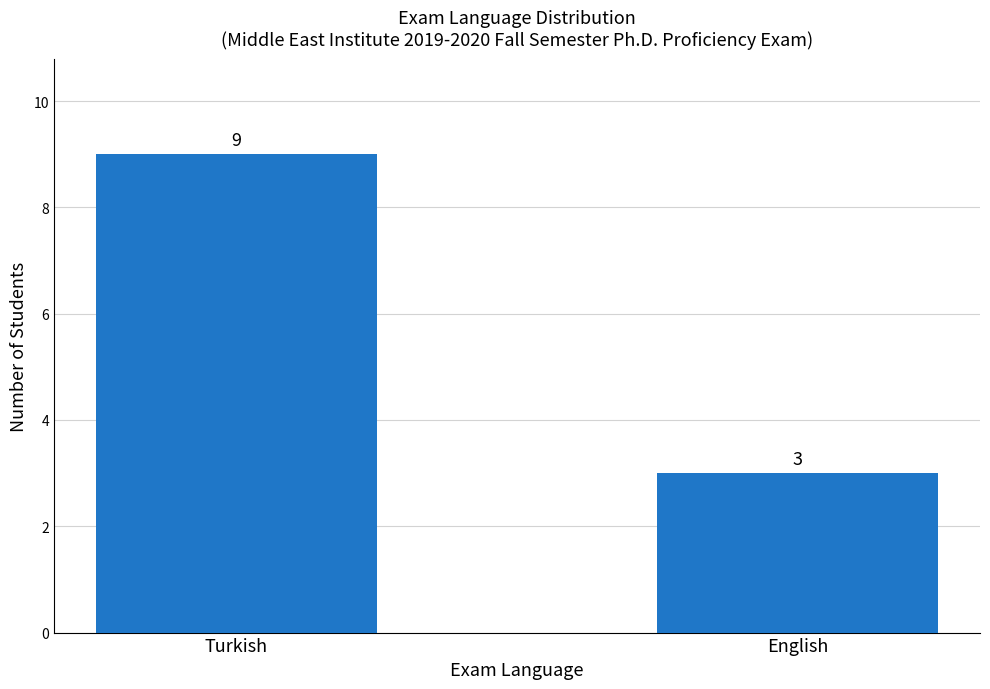

Which label corresponds to the largest value in the chart?

Turkish